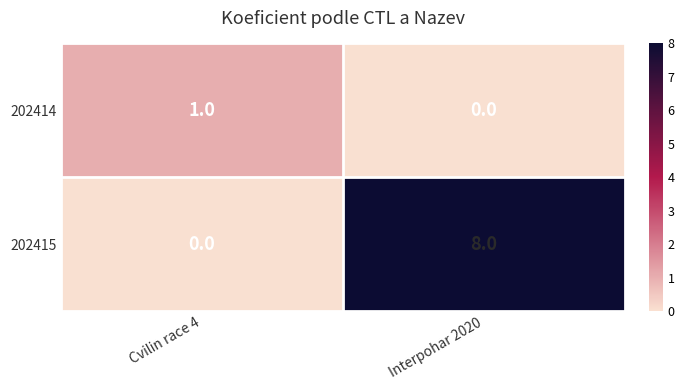

What is the maximum value shown in the chart?

8